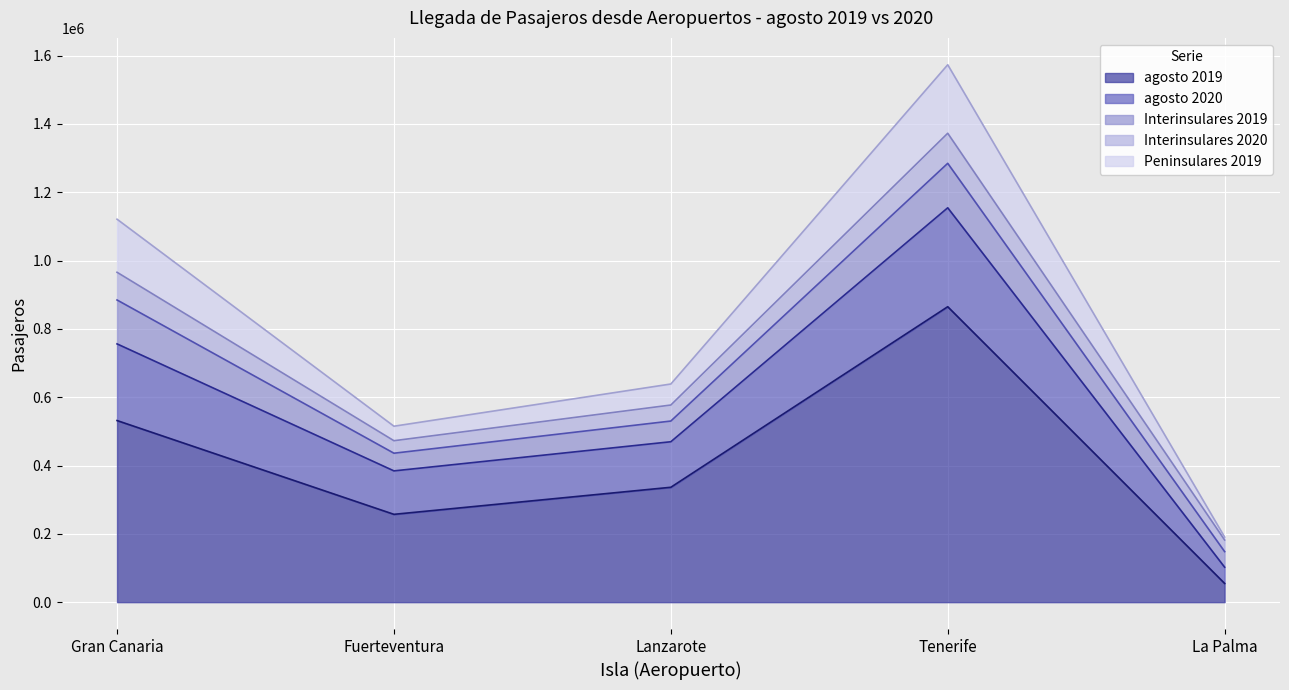

What is the difference between the maximum and minimum values in the agosto 2019 series?

809885